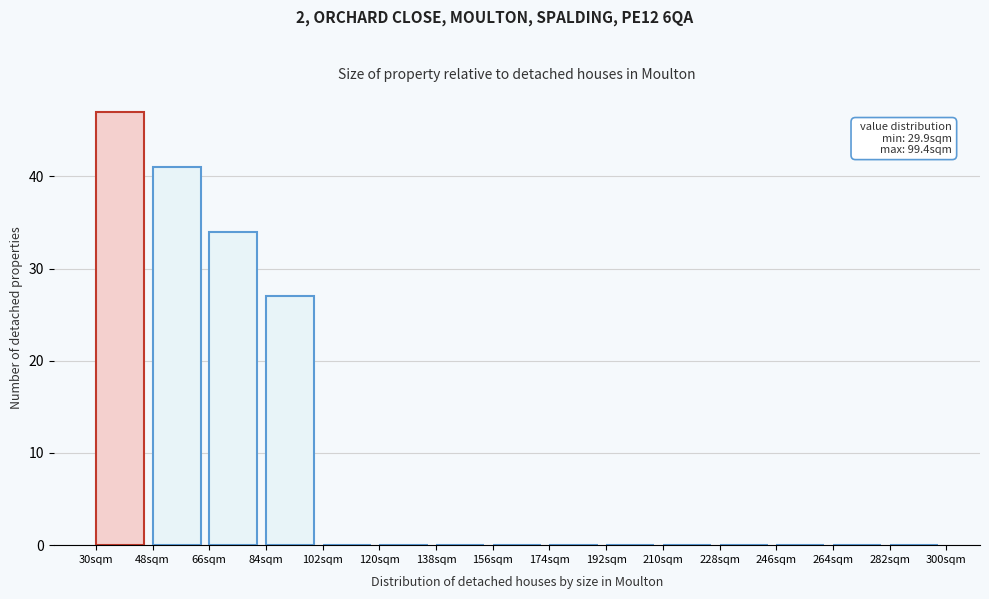

Over which range of the x-axis is the bar tallest?

30 to 48